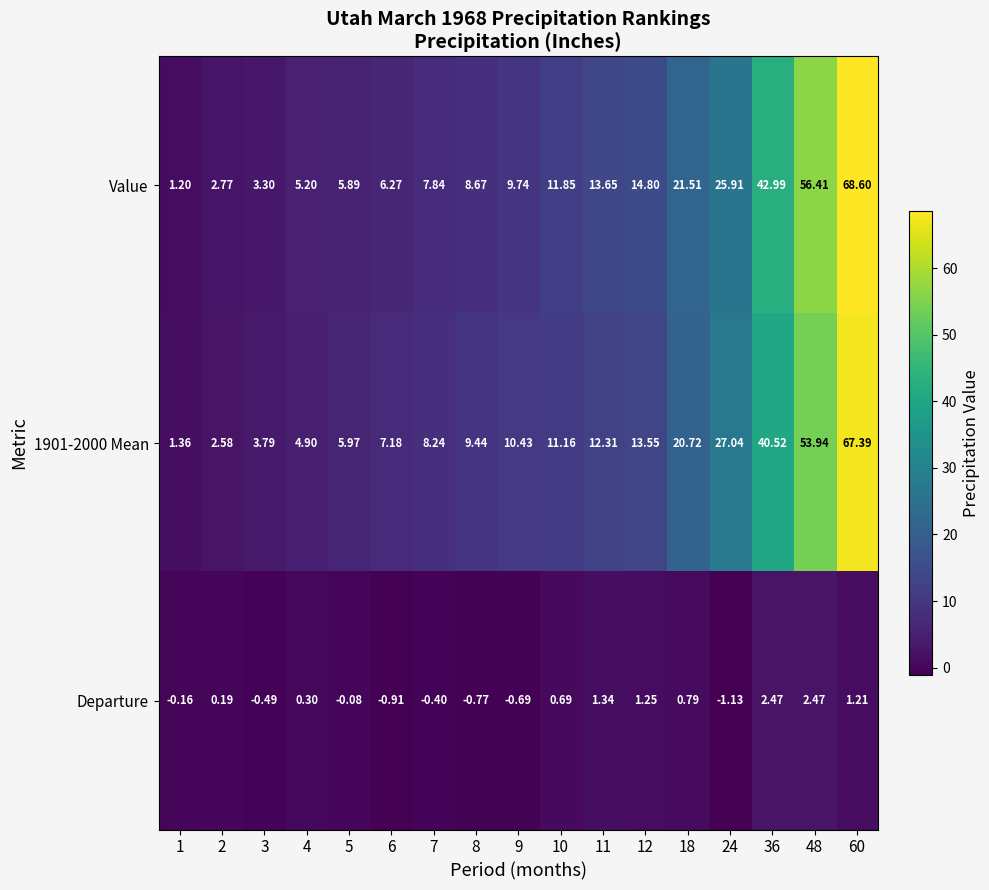

Rank the series at 6 from lowest to highest value.

Departure, Value, 1901-2000 Mean